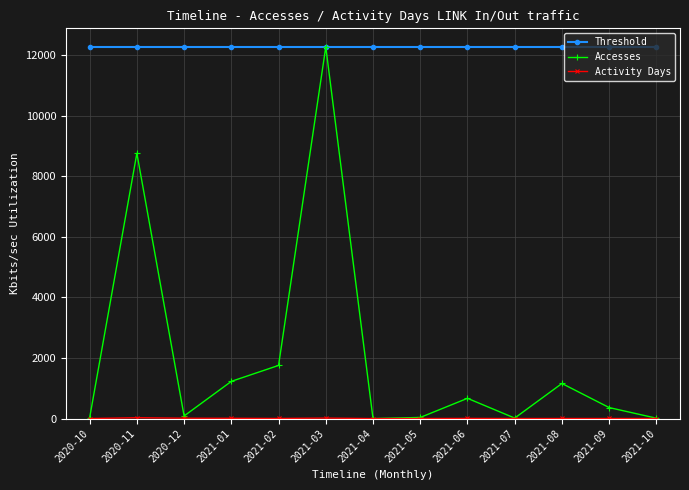

At which label does Accesses reach its peak?

2021-03